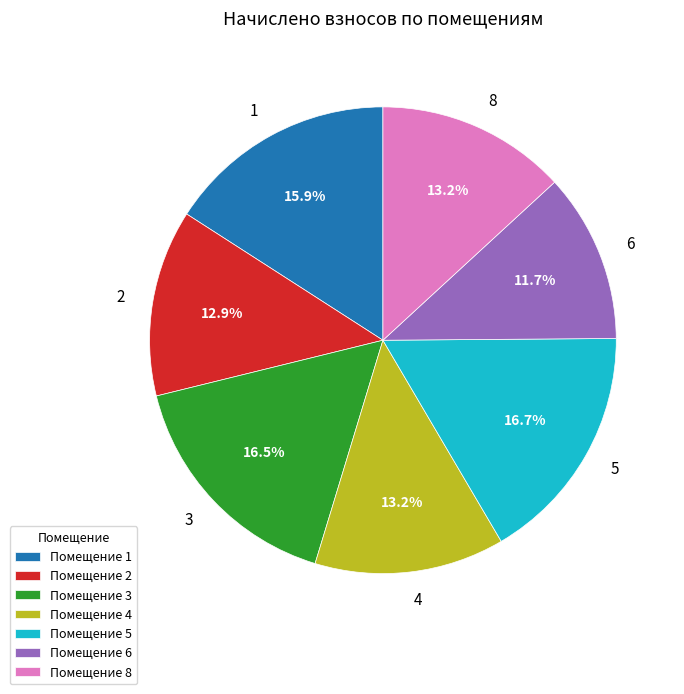

Which has a higher value, 3 or 2?

3